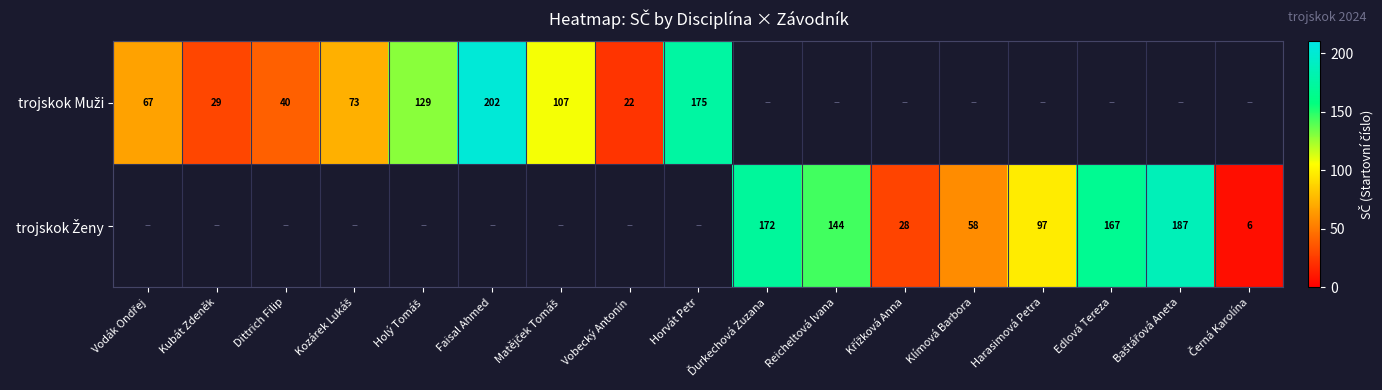

At which label is trojskok Muži closest to 112?

Matějček Tomáš